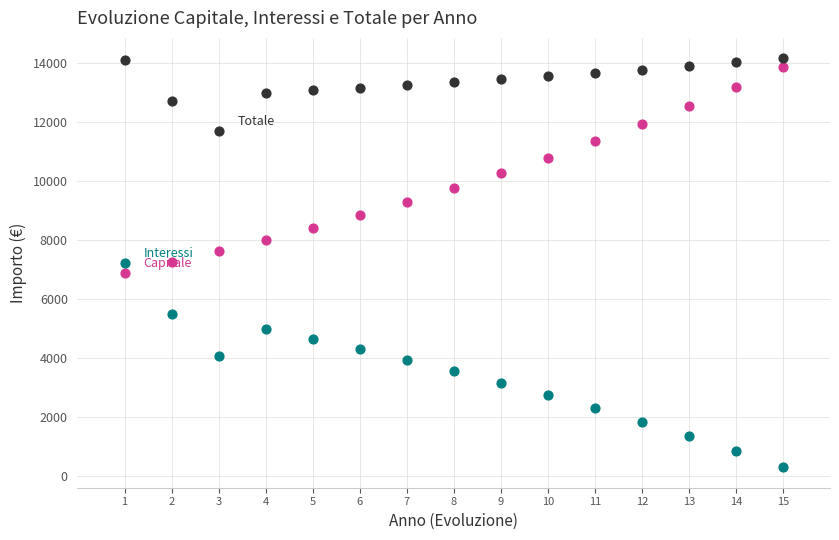

Across all data points, what is the range of X values (max minus min)?

14.0